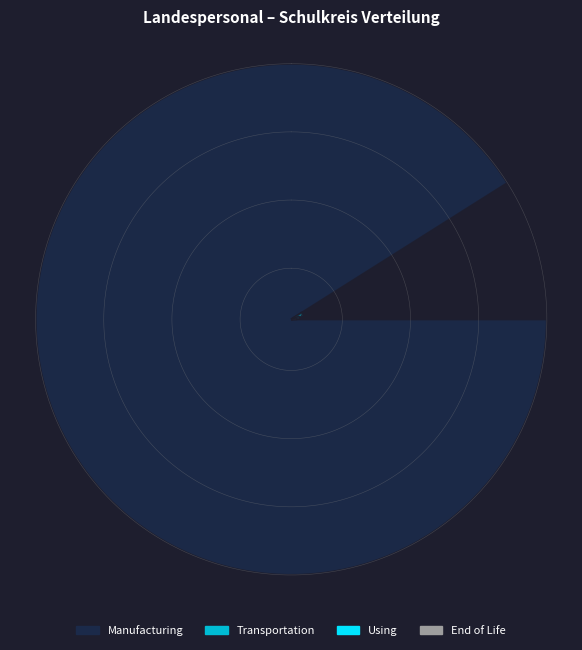

To the nearest percent, what percentage of the pie is Grundschule Elbkinderland?

1%